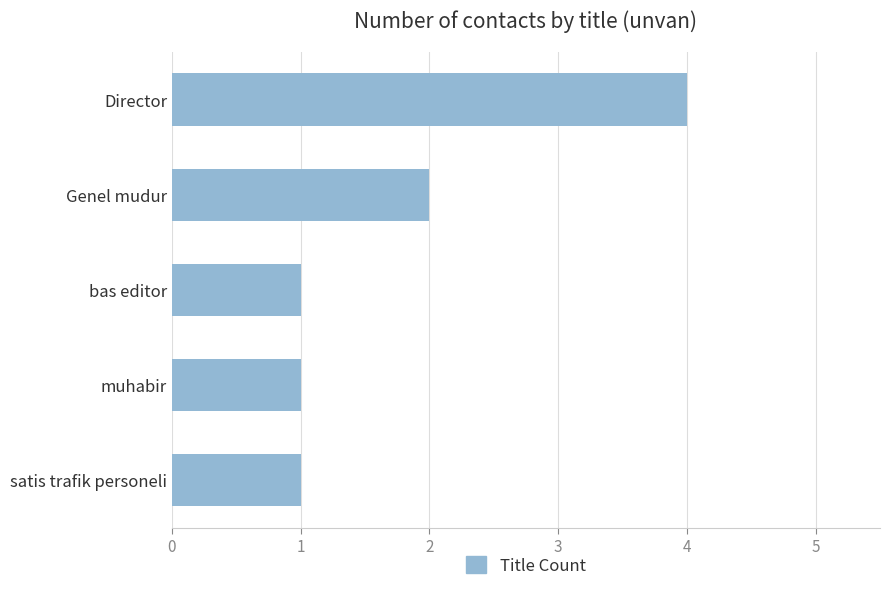

How many bars are there in total?

5